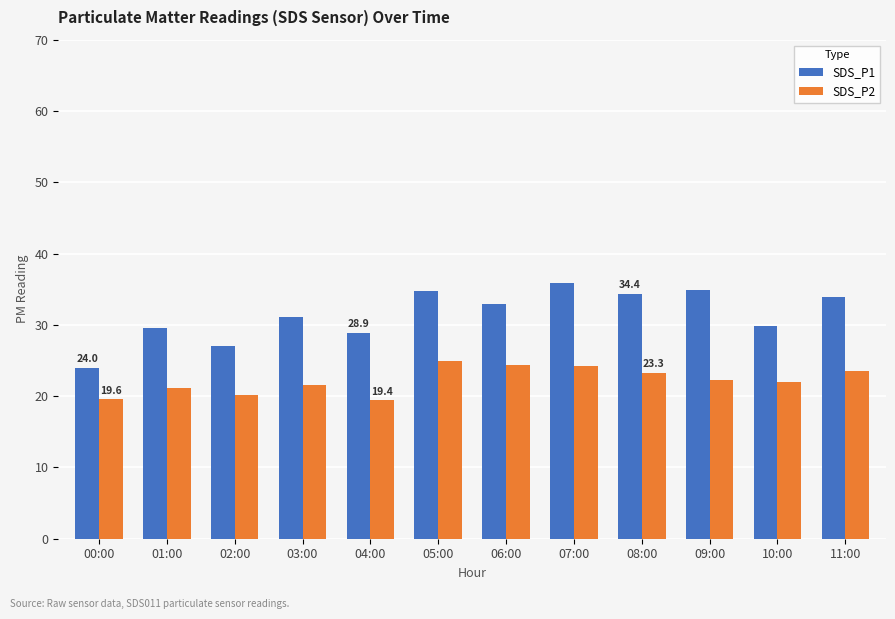

True or false: SDS_P1 has a value of 56.0 at 07:00.

False